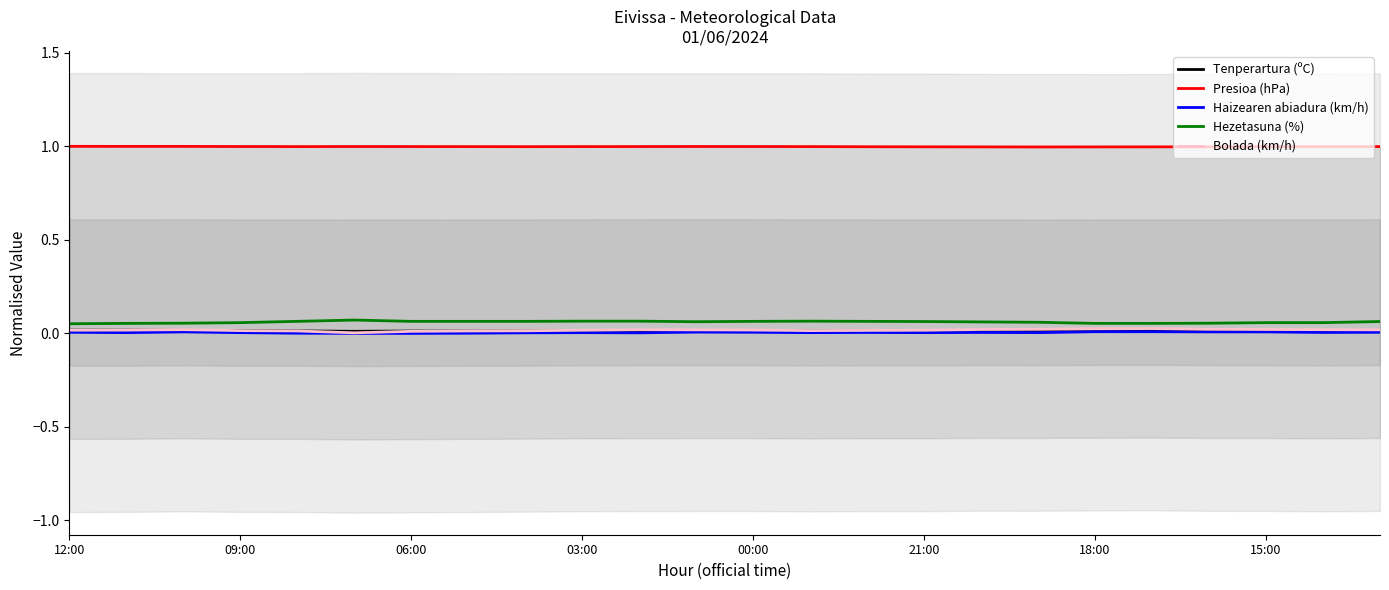

At which label does Hezetasuna (%) reach its minimum?

12:00